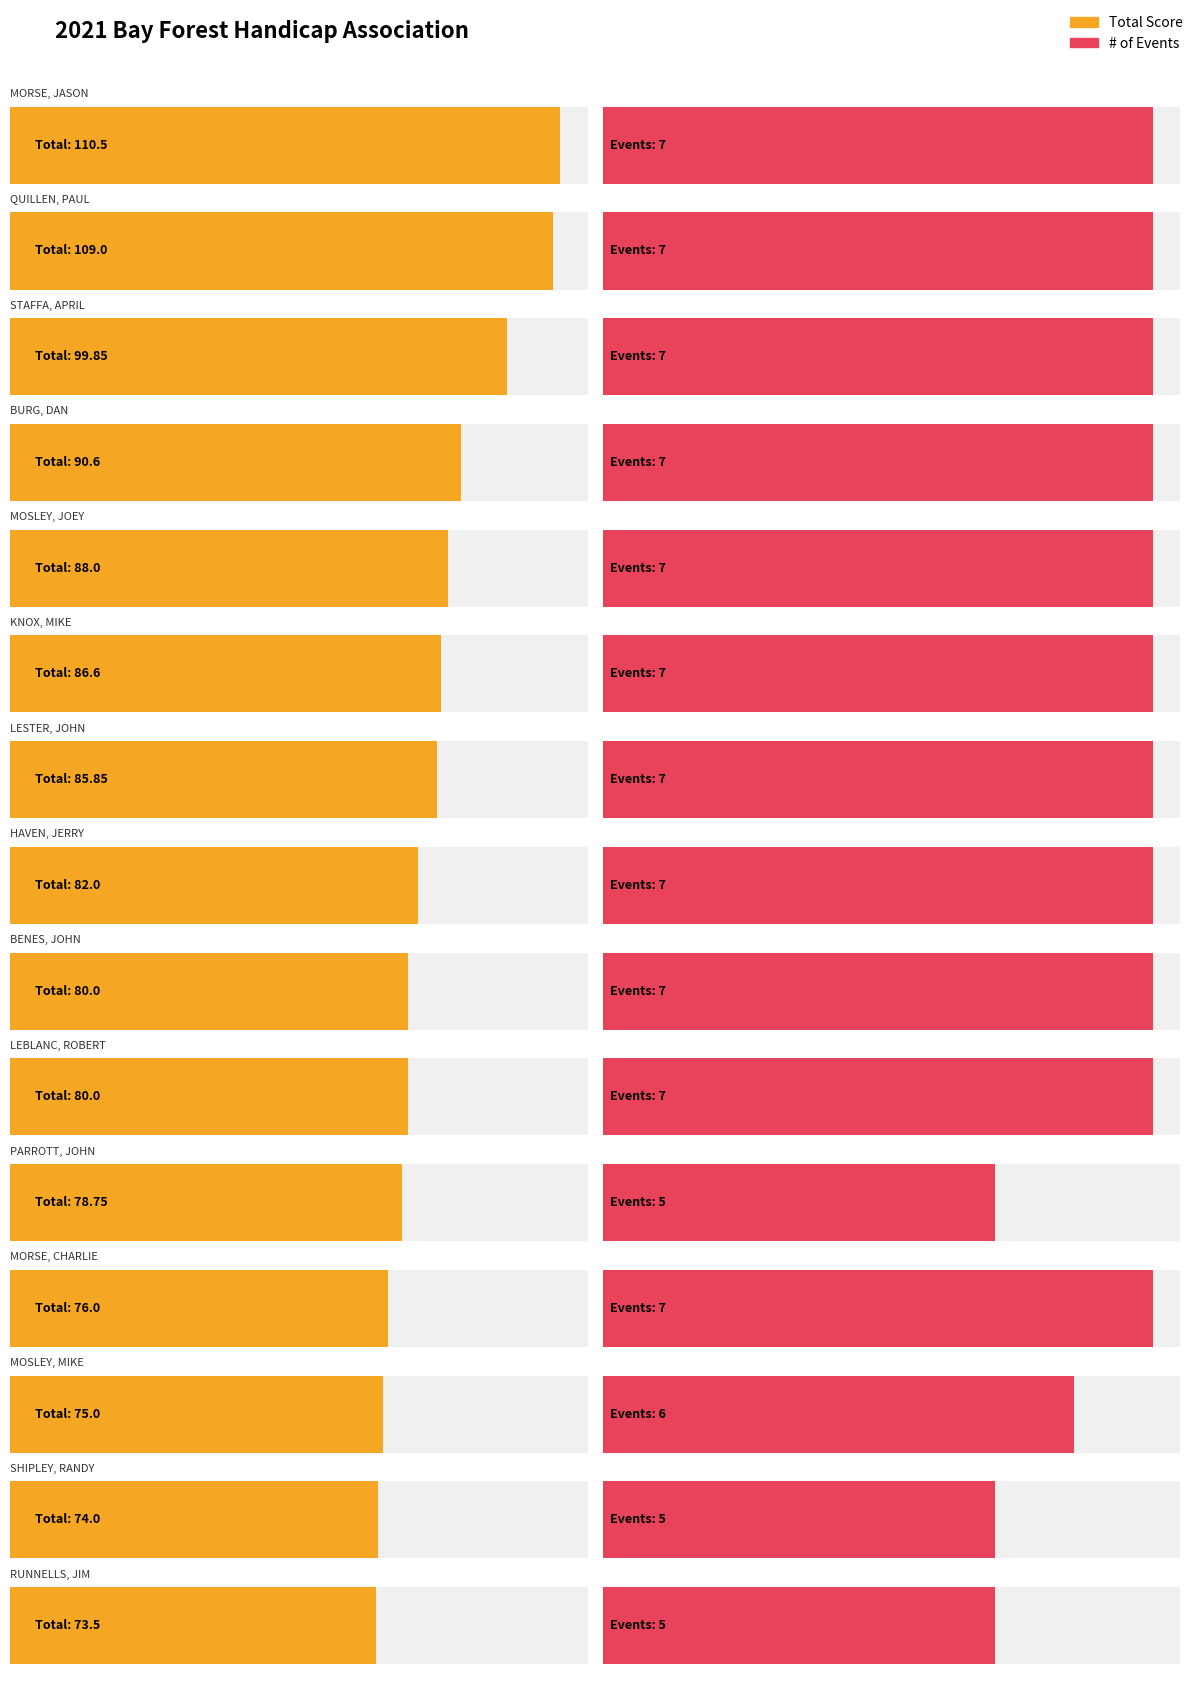

Is the value of Total at LESTER, JOHN greater than the value of # of events at BENES, JOHN?

Yes